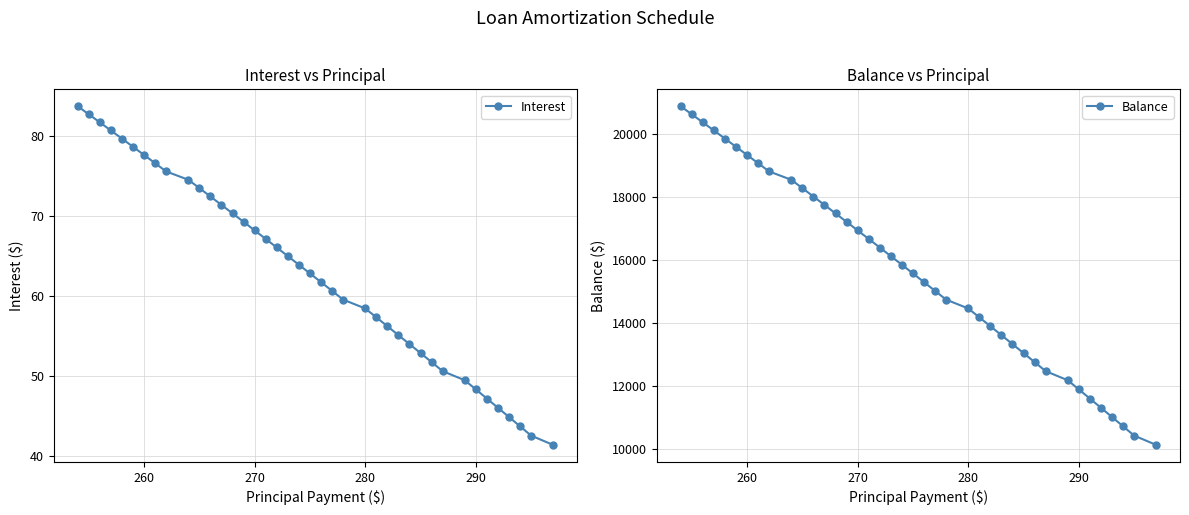

True or false: Interest has more than 0 points higher than both neighbors.

False